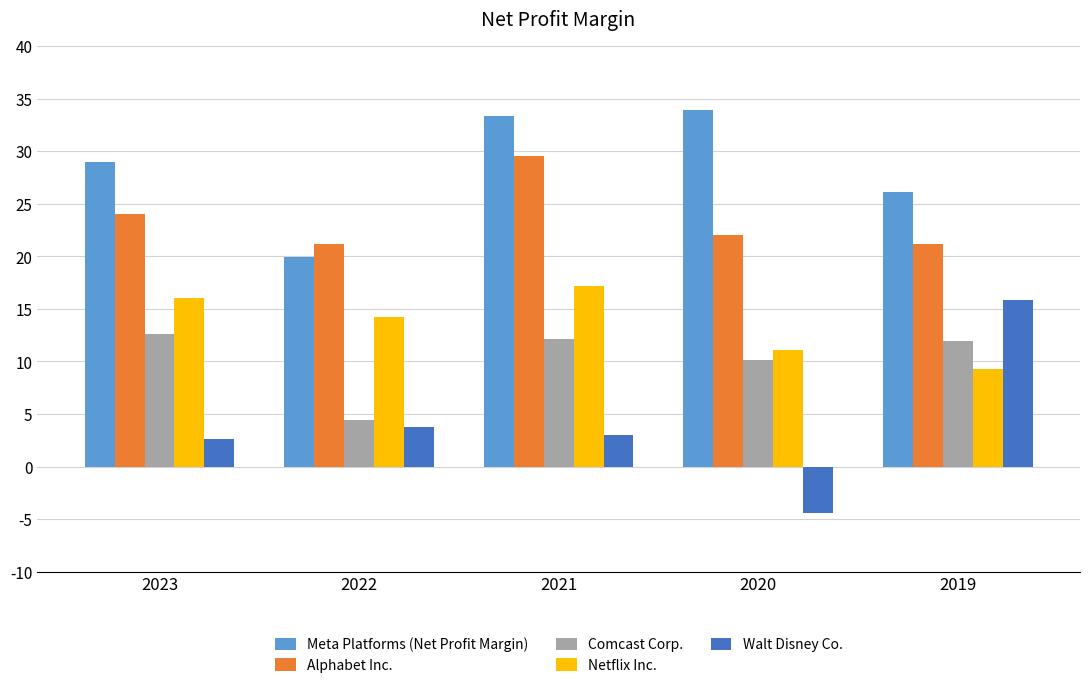

At which category does the chart reach its peak across all series?

2020